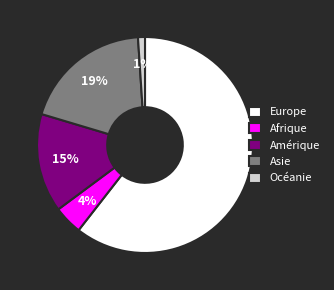

True or false: Europe accounts for 61% of the total.

True